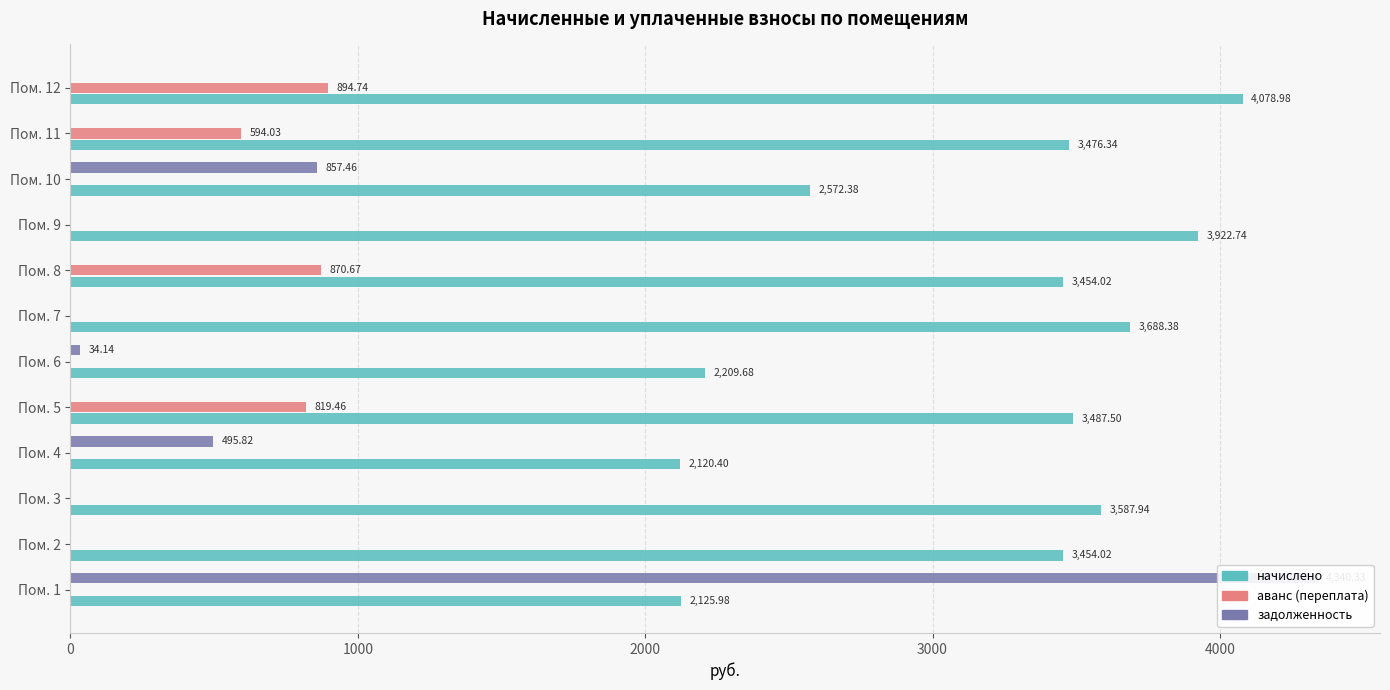

How many series are shown in this chart?

3